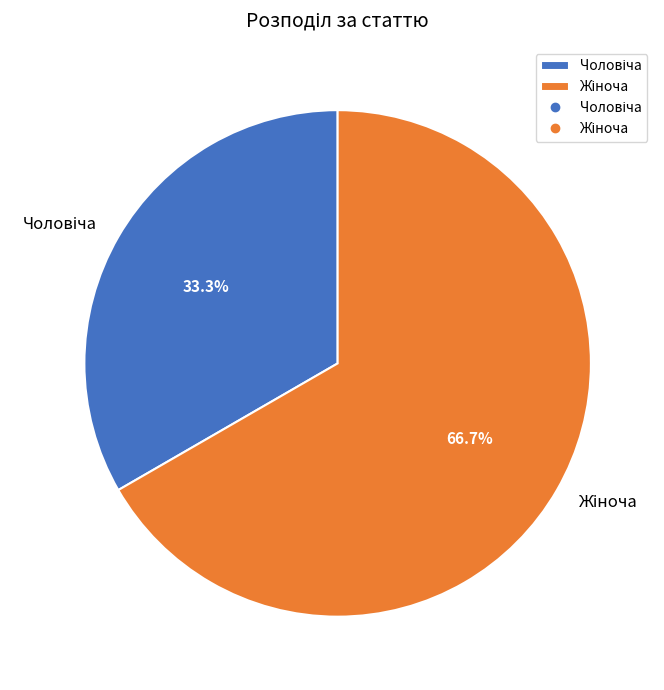

Is there a majority slice in this chart?

Yes